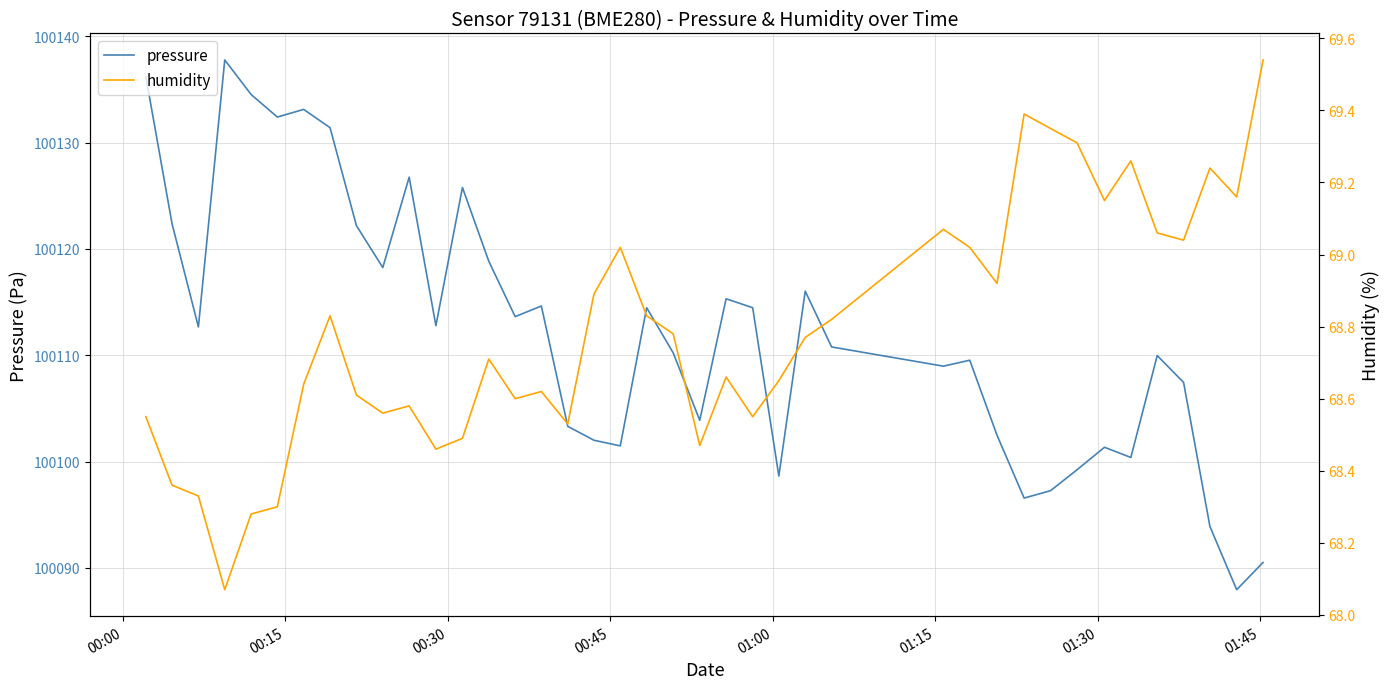

Count the number of categories in the chart.

40